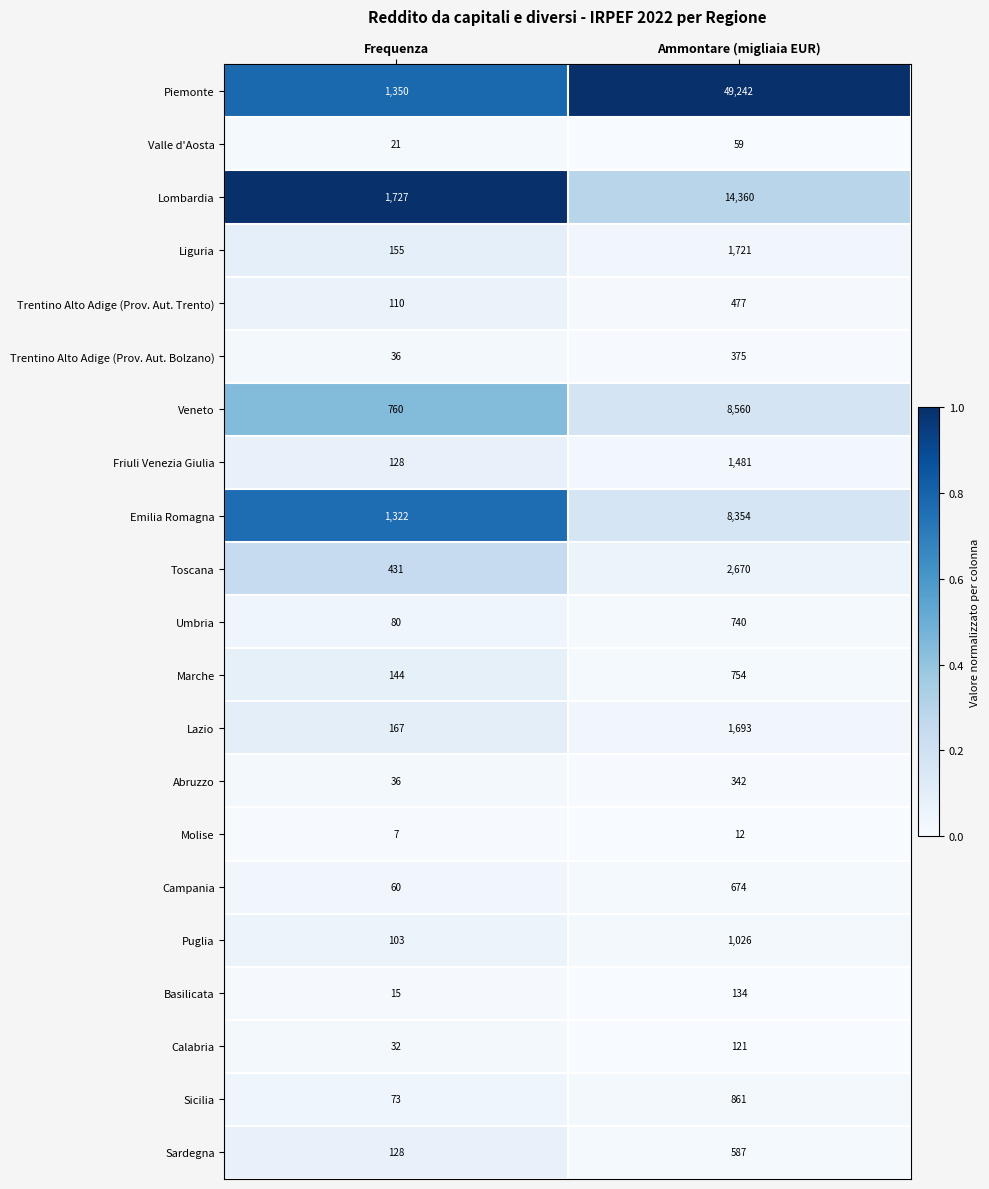

At which label is Liguria closest to 938?

Frequenza